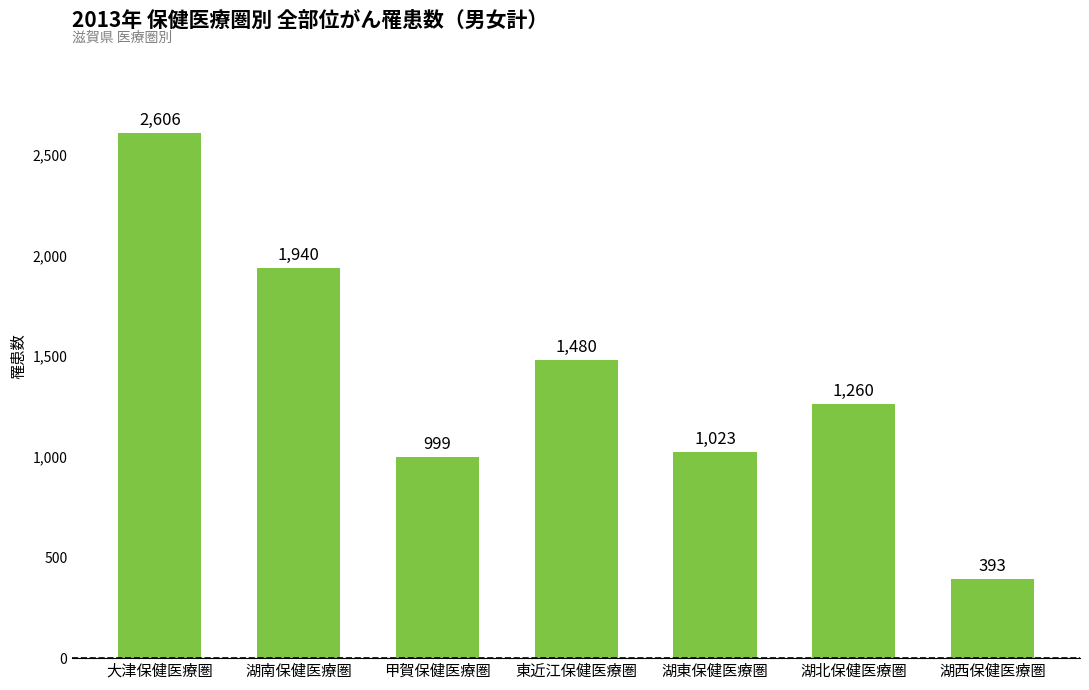

How many bars are there in total?

7